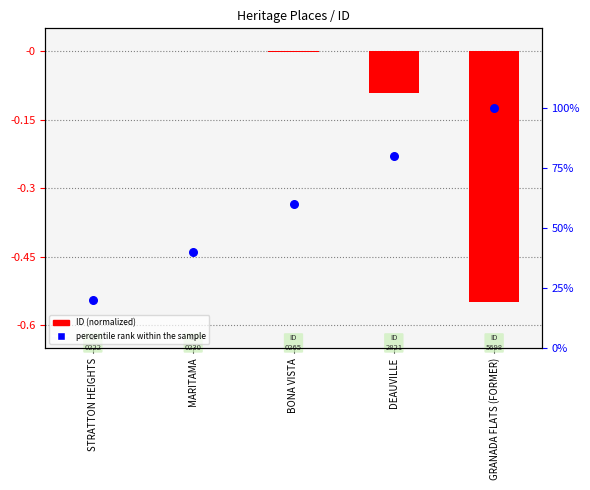

At which category is the sum across all series the highest?

GRANADA FLATS (FORMER)